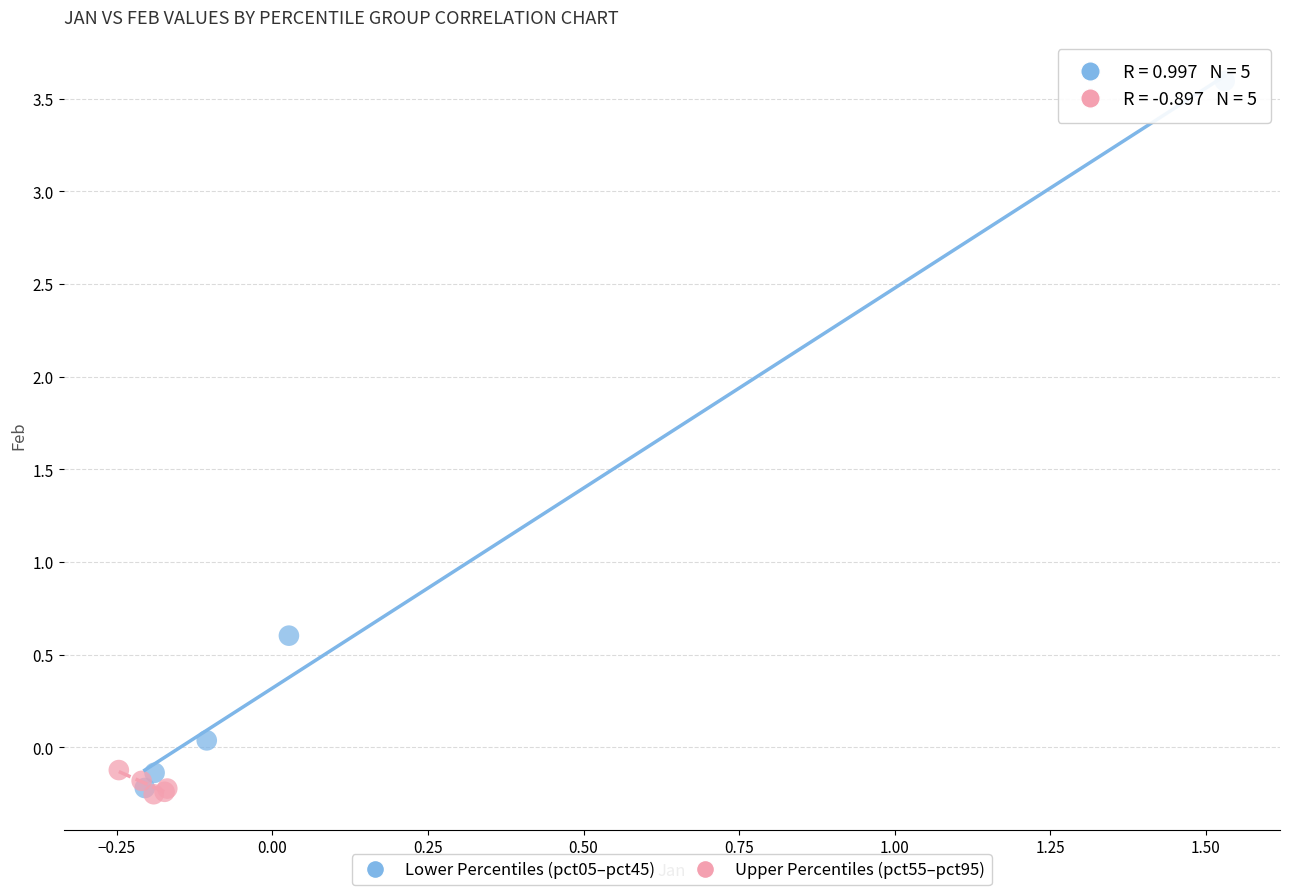

Which series reaches the maximum Y coordinate?

Lower Percentiles (pct05–pct45)